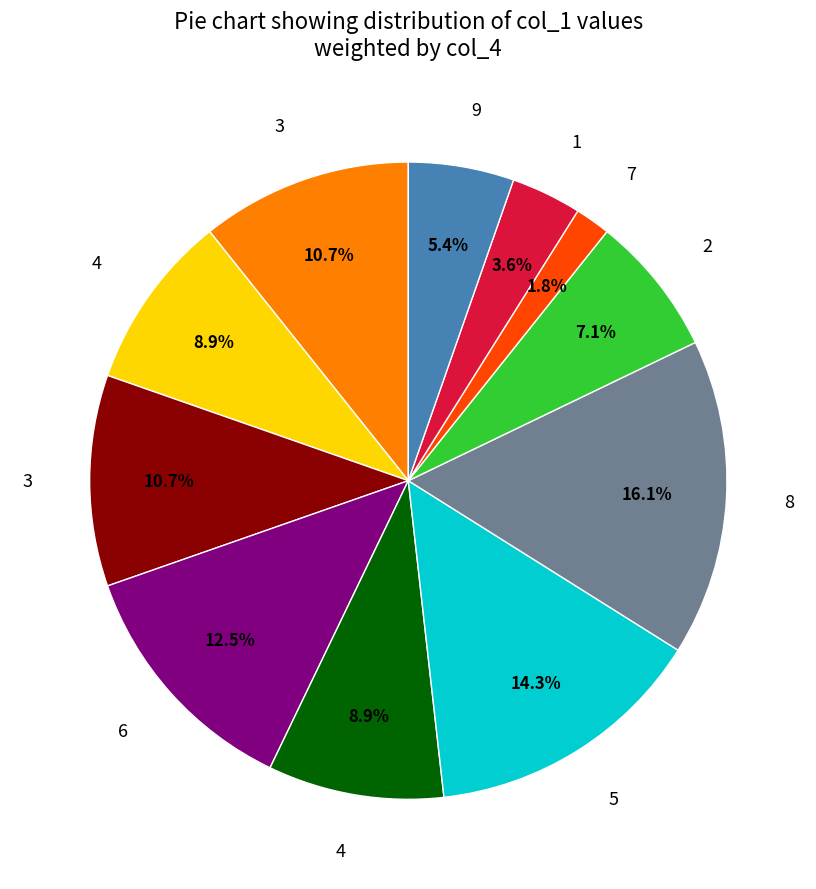

Is there a majority slice in this chart?

No